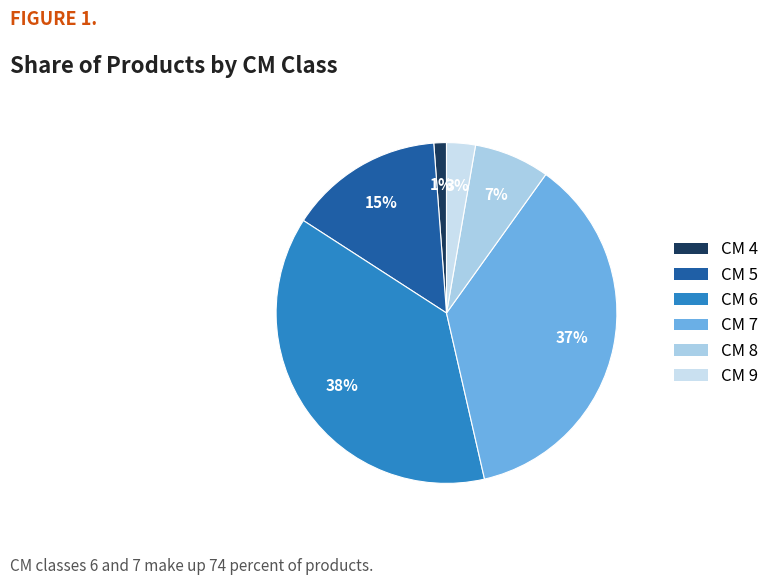

How many slices are in this pie chart?

6